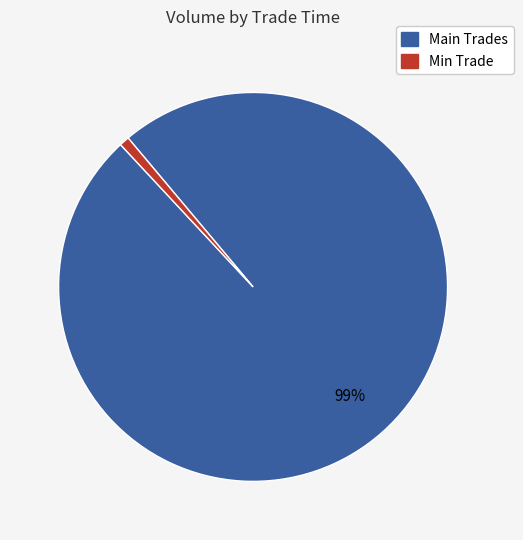

Count the number of slices in the pie.

2